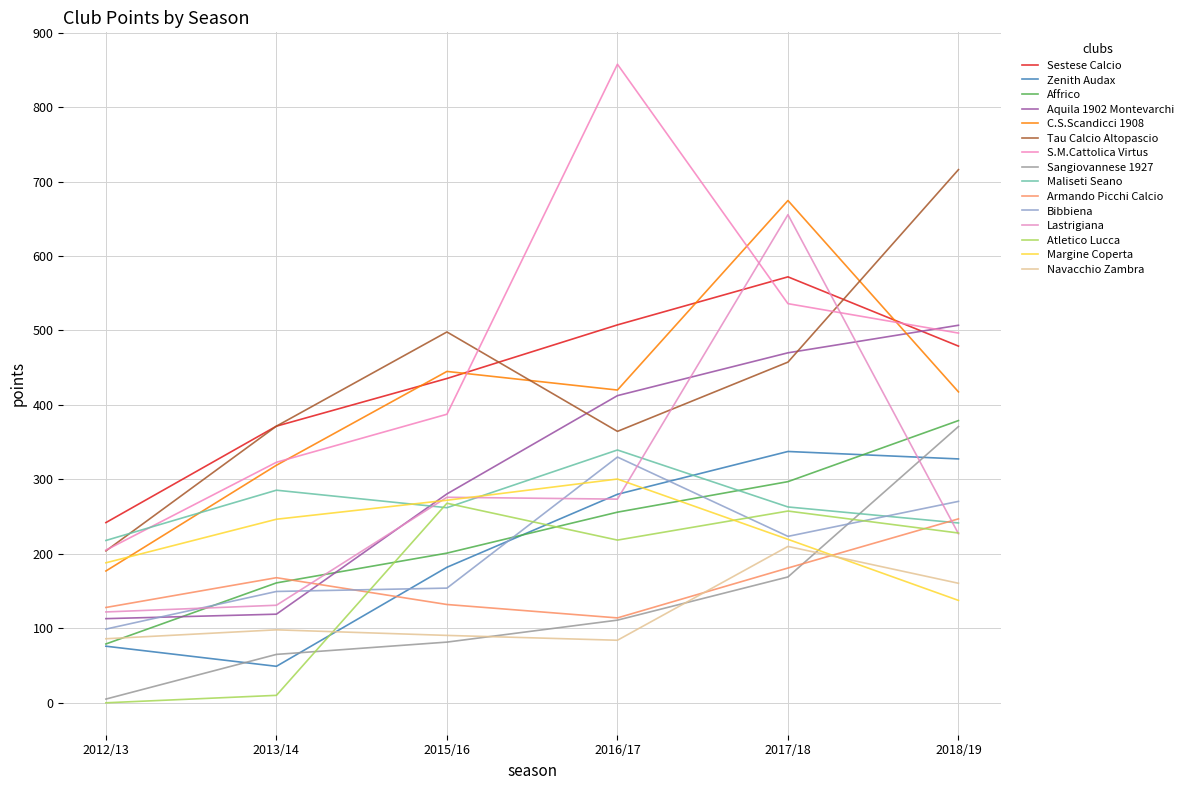

Does the chart display data point markers on the line(s)?

No